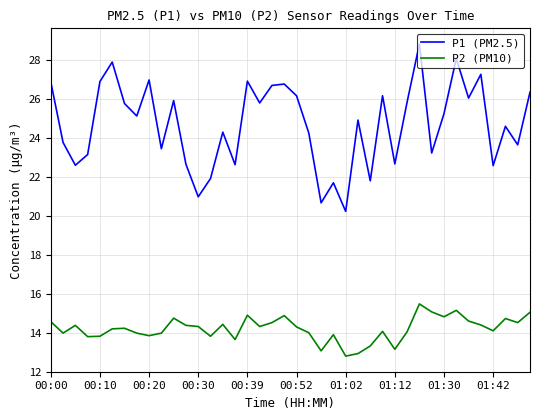

True or false: P2 (PM10) has more than 0 interior local peaks.

True